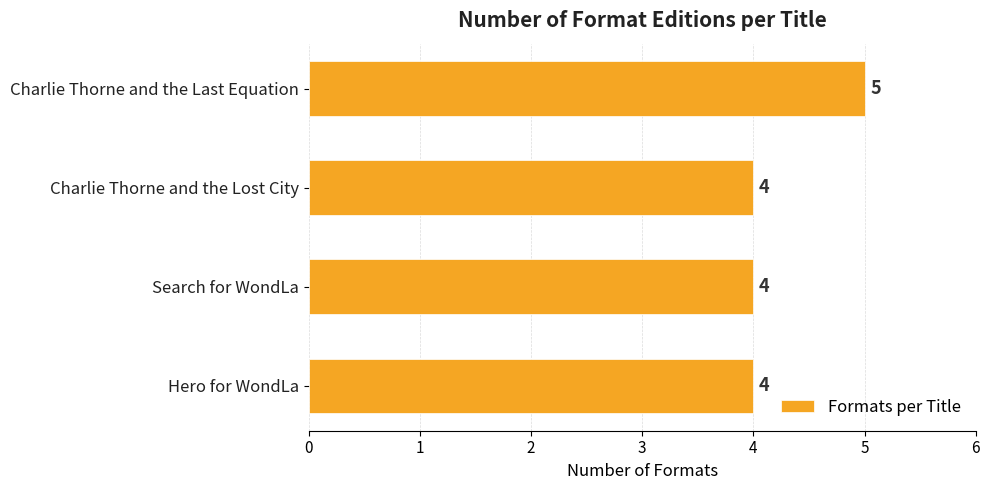

How many distinct data groups are displayed?

1